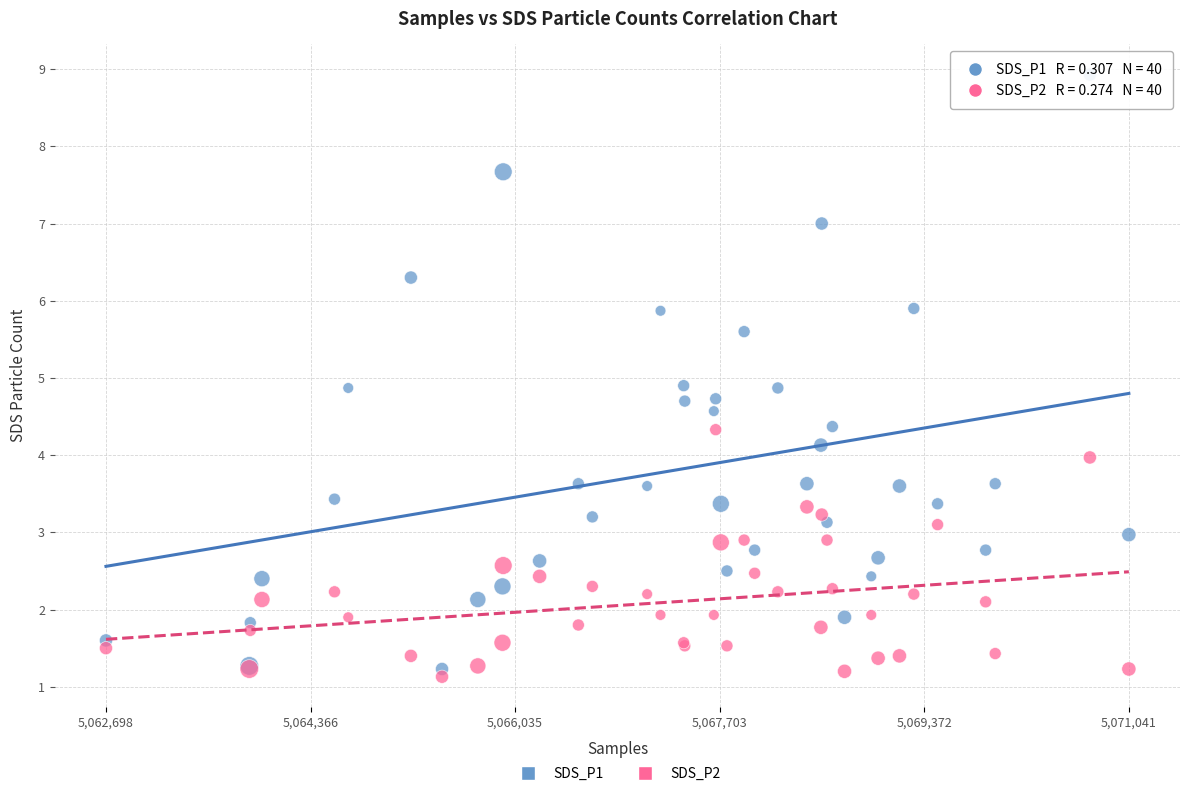

Which series reaches the maximum Y coordinate?

SDS_P1